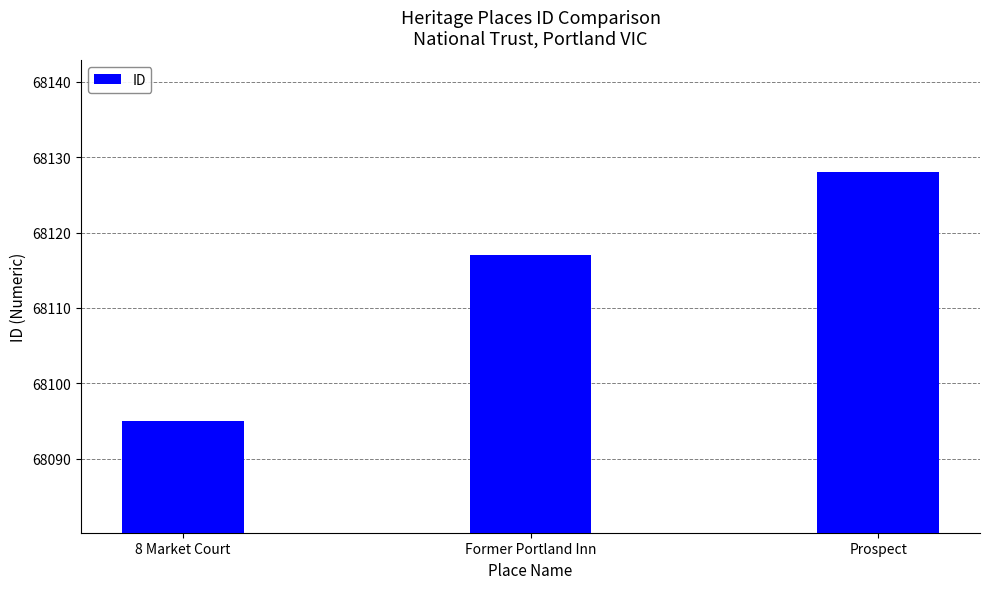

The value at Former Portland Inn is 106309. True or false?

False